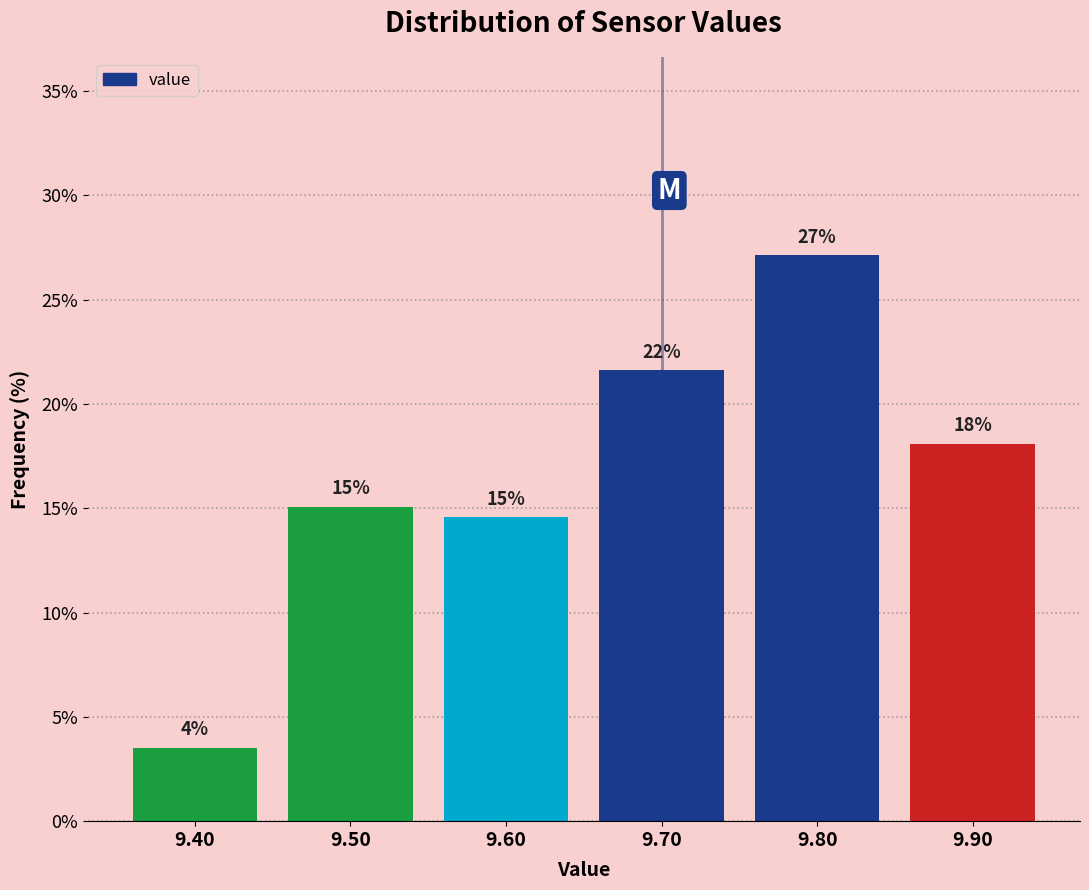

Which range on the x-axis has the tallest bar?

9.75 to 9.85